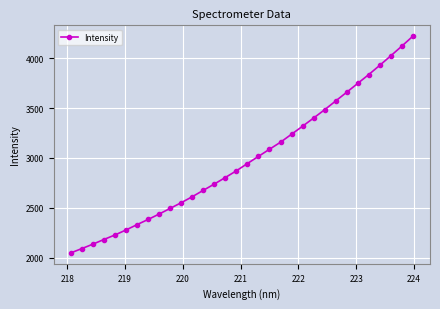

What is the greatest value displayed?

4219.3